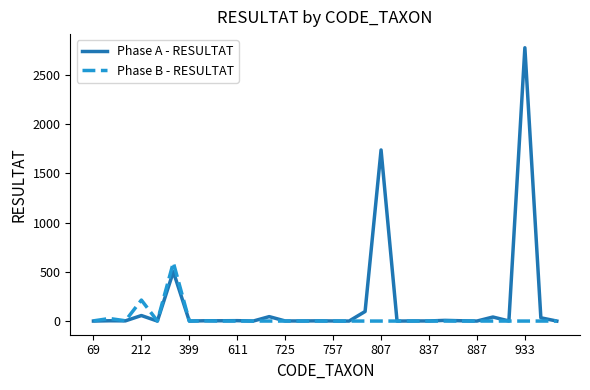

What is the greatest value displayed?

2773